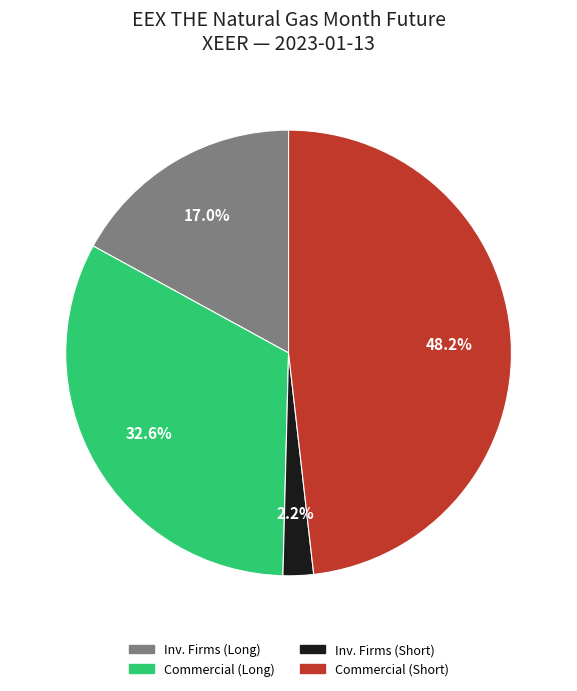

Is there a majority slice in this chart?

No